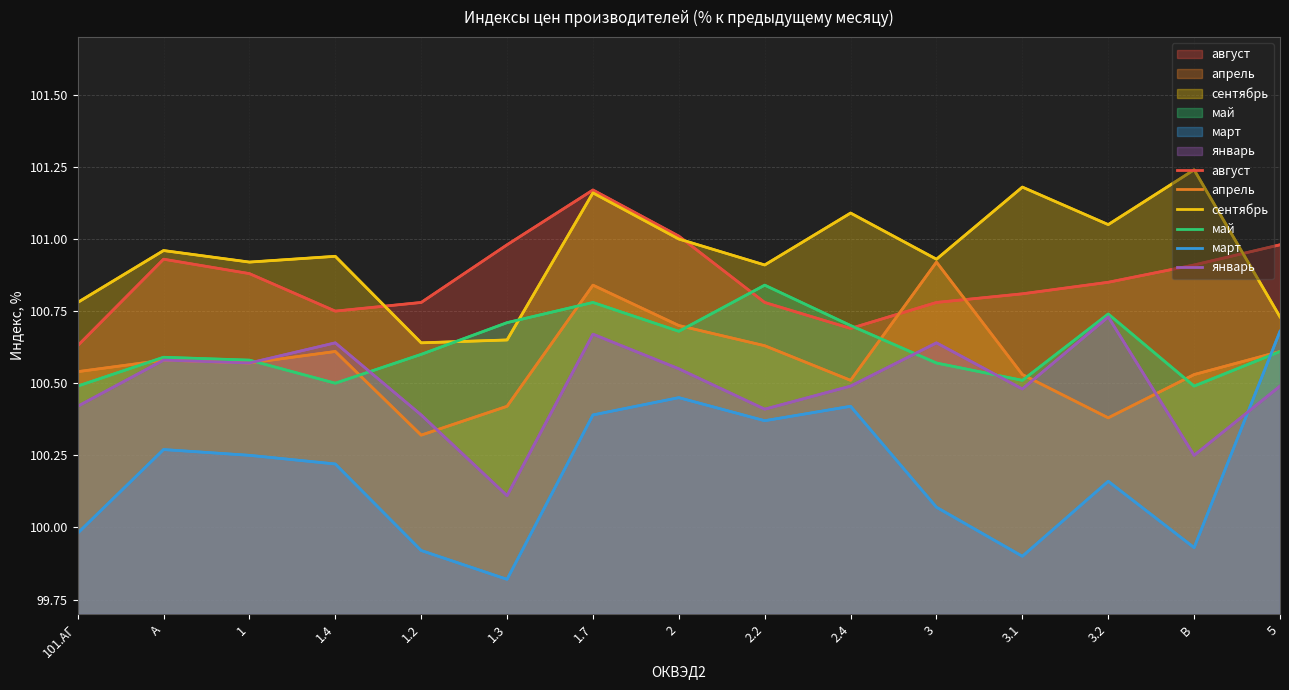

What is the difference between the апрель values at 2 and 5?

0.1